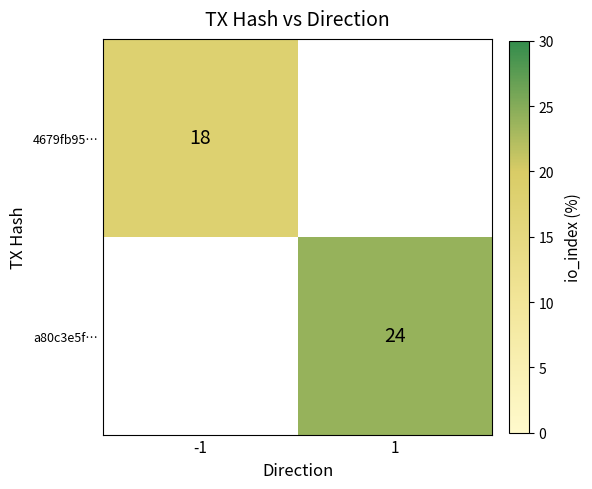

At how many categories does at least one series exceed 21?

1